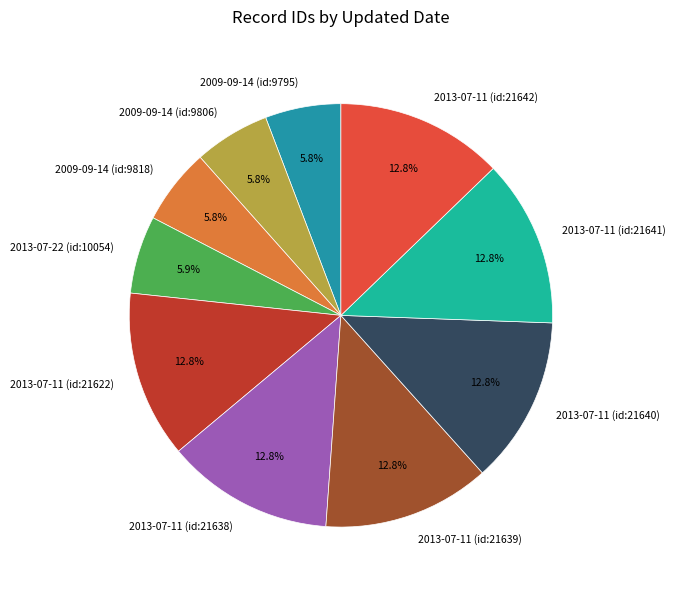

The 2013-07-11 (id:21640) slice represents 24% of the pie. True or false?

False